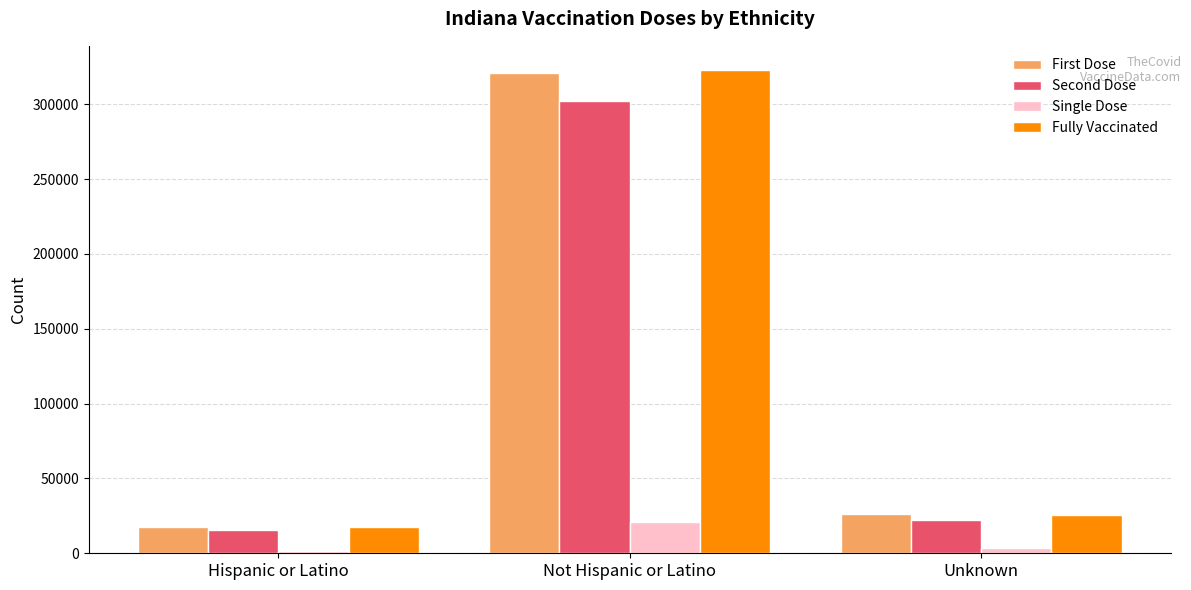

What is the total value across all series at Hispanic or Latino?

52233